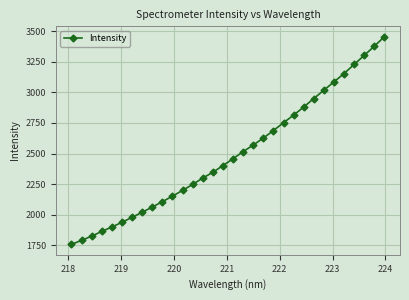

What is the sum of all values?

79750.3